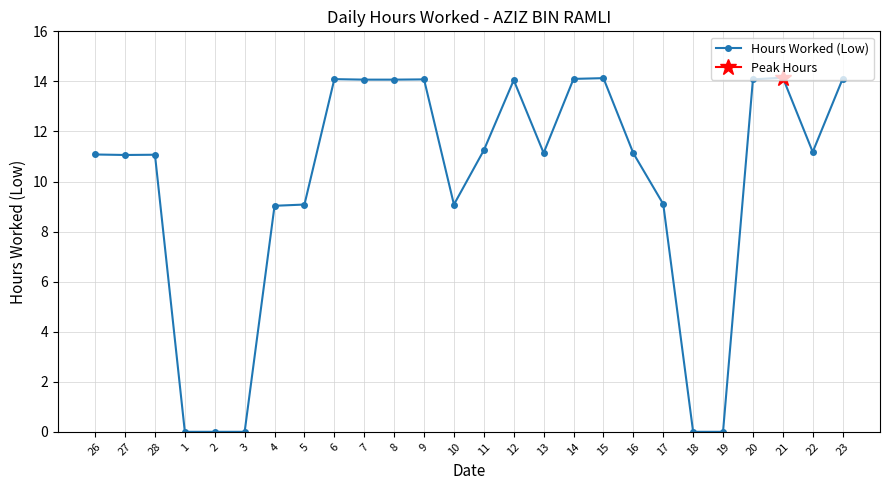

Reading right to left, what are all the values shown in this chart?

23=14.1	22=11.2	21=14.2	20=14.1	19=0.0	18=0.0	17=9.1	16=11.1	15=14.1	14=14.1	13=11.1	12=14.1	11=11.2	10=9.1	9=14.1	8=14.1	7=14.1	6=14.1	5=9.1	4=9.0	3=0.0	2=0.0	1=0.0	28=11.1	27=11.1	26=11.1